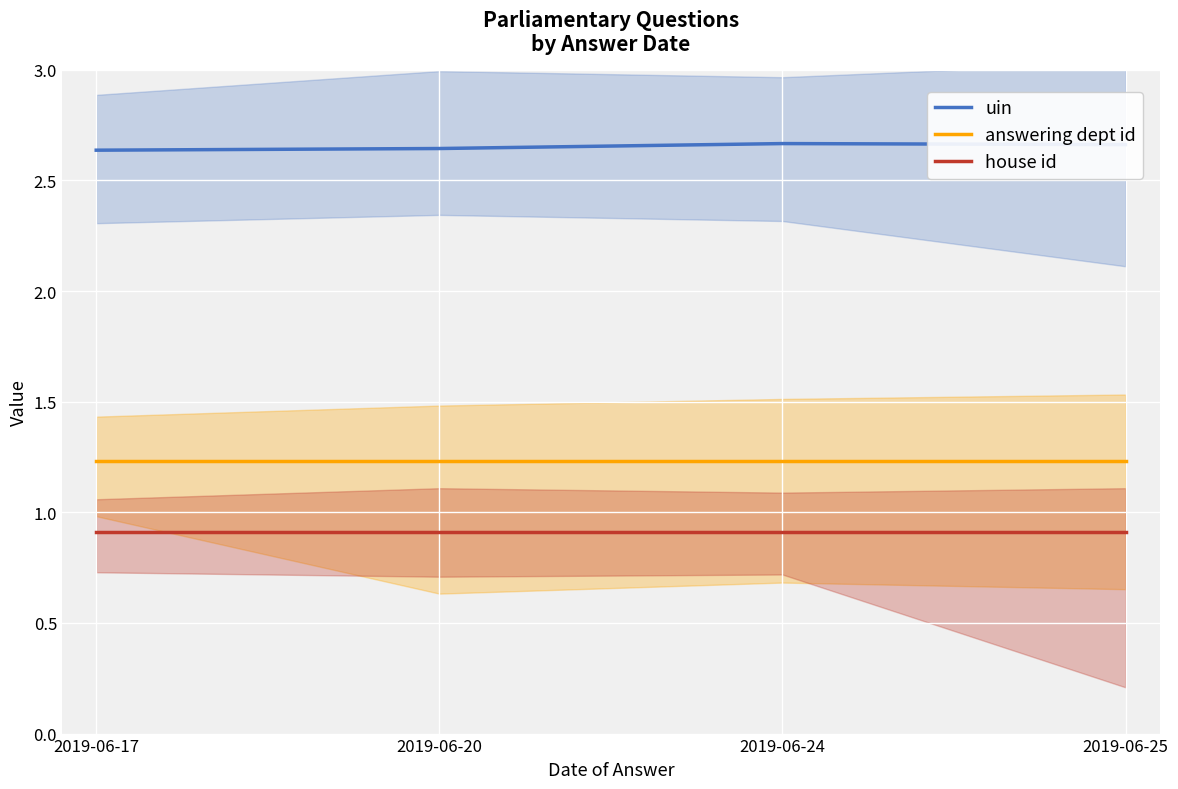

Reading left to right, what are all the values shown in this chart?

uin: 2019-06-17=2.6	2019-06-20=2.6	2019-06-24=2.7	2019-06-25=2.7
answering dept id: 2019-06-17=1.2	2019-06-20=1.2	2019-06-24=1.2	2019-06-25=1.2
house id: 2019-06-17=0.9	2019-06-20=0.9	2019-06-24=0.9	2019-06-25=0.9